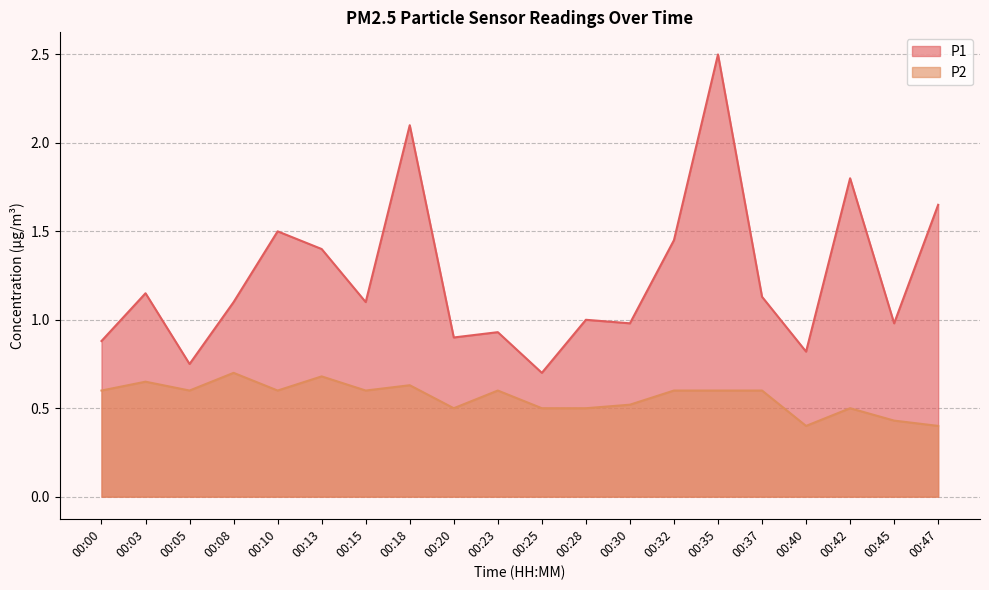

How many lines are shown in the chart?

2